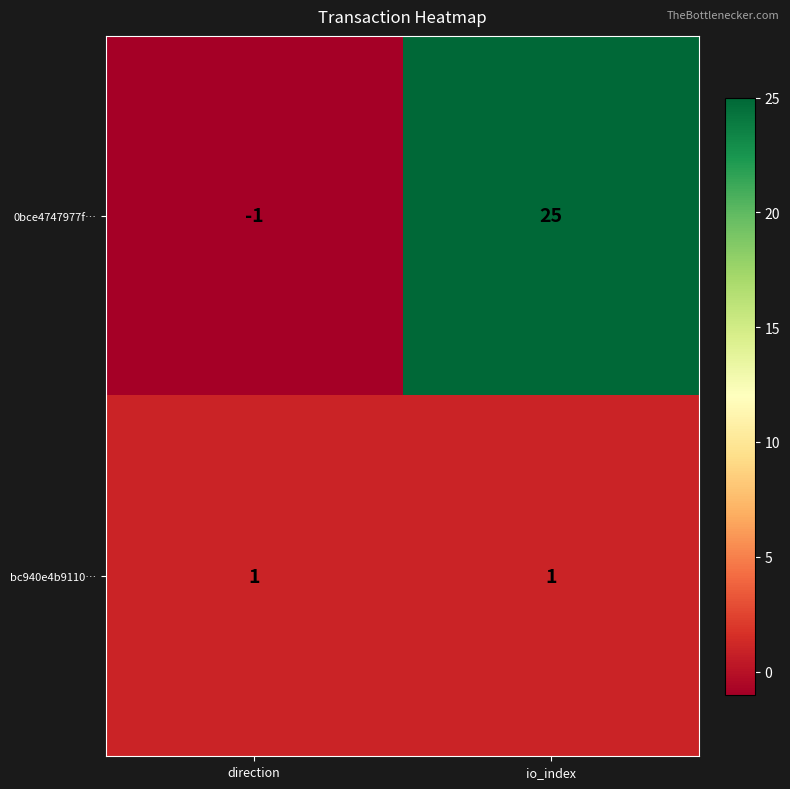

Rank the series by their maximum value, from highest to lowest.

0bce4747977f…, bc940e4b9110…